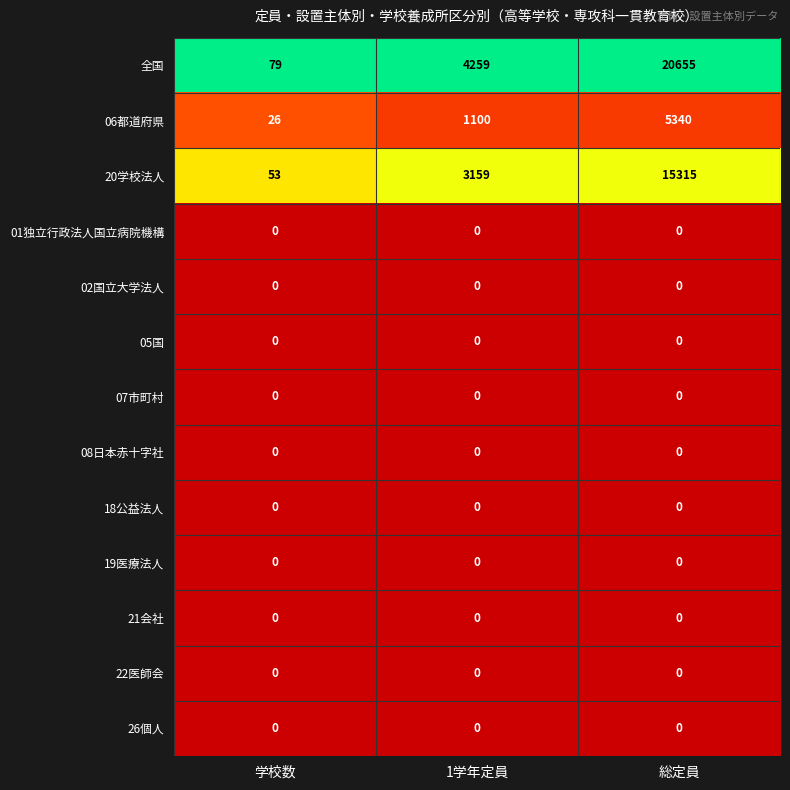

True or false: 01独立行政法人国立病院機構 has a value of 0 at 学校数.

True